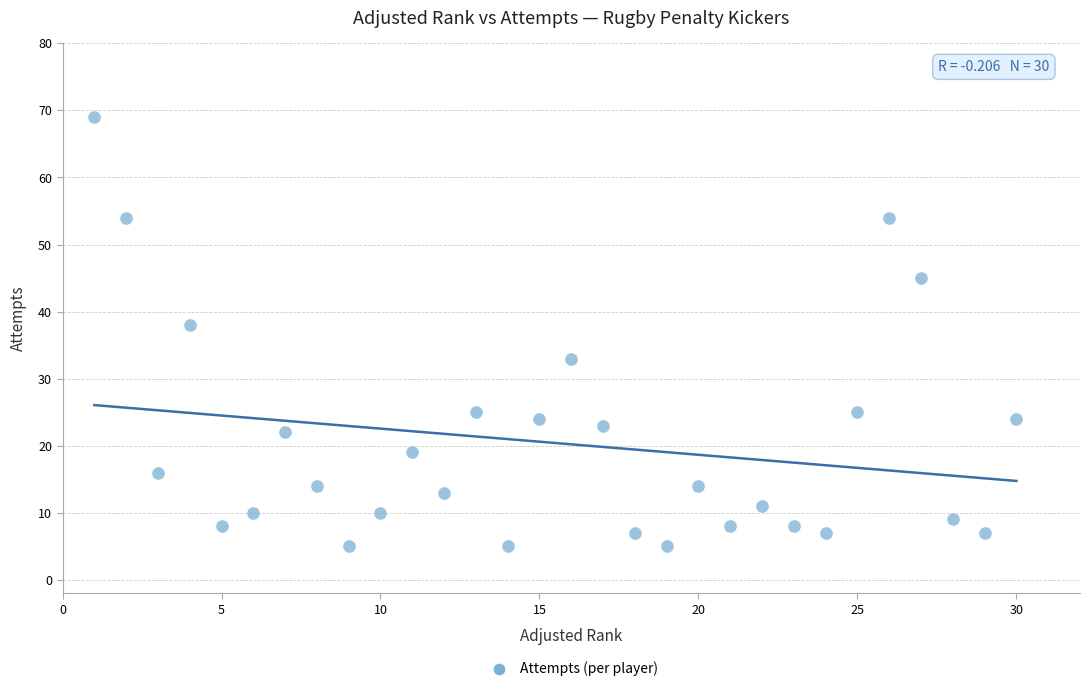

What Y value in the scatter plot is closest to 37?

38